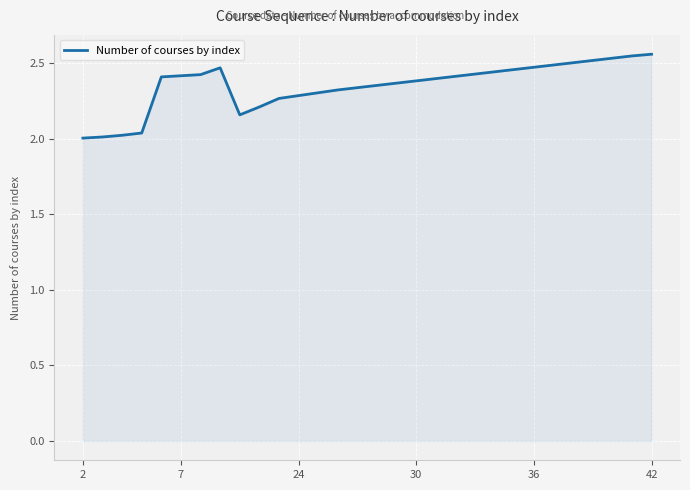

What is the difference between the maximum and minimum values?

0.6